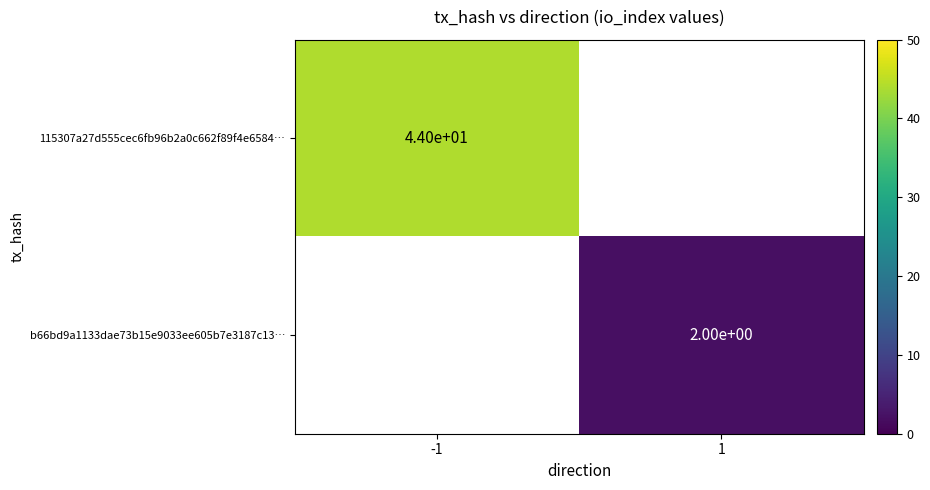

Is the value of b66bd9a1133dae73b15e9033ee605b7e3187c13… at -1 greater than the value of 115307a27d555cec6fb96b2a0c662f89f4e6584… at -1?

No